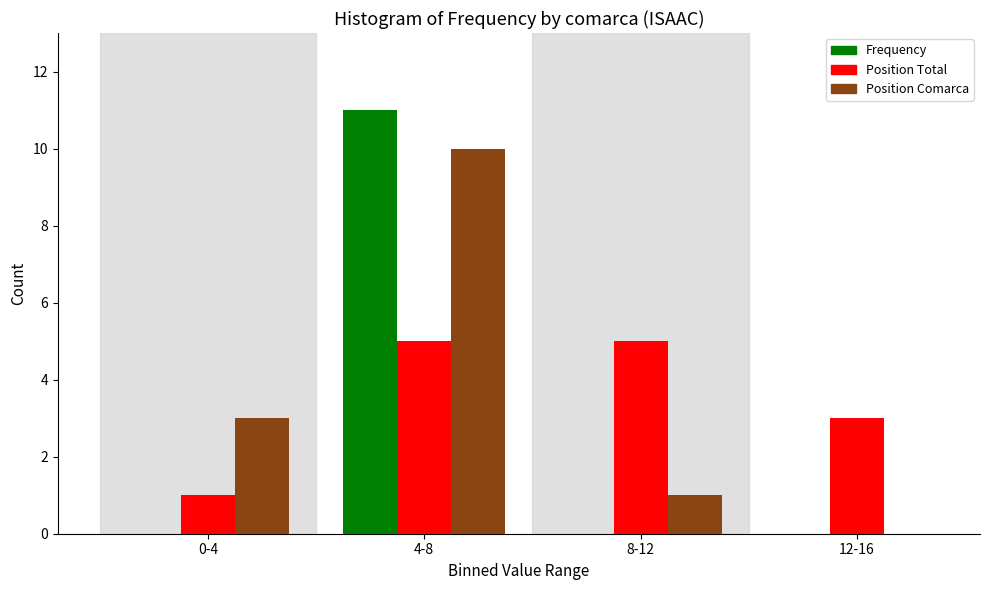

Reading left to right, transcribe all the data shown in this chart.

Frequency: 0-4=0	4-8=11	8-12=0	12-16=0
Position Total: 0-4=1	4-8=5	8-12=5	12-16=3
Position Comarca: 0-4=3	4-8=10	8-12=1	12-16=0